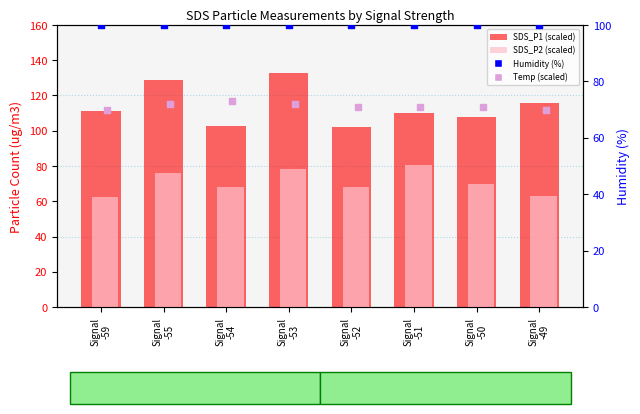

Which series has the largest total across all categories?

SDS_P1 (scaled)